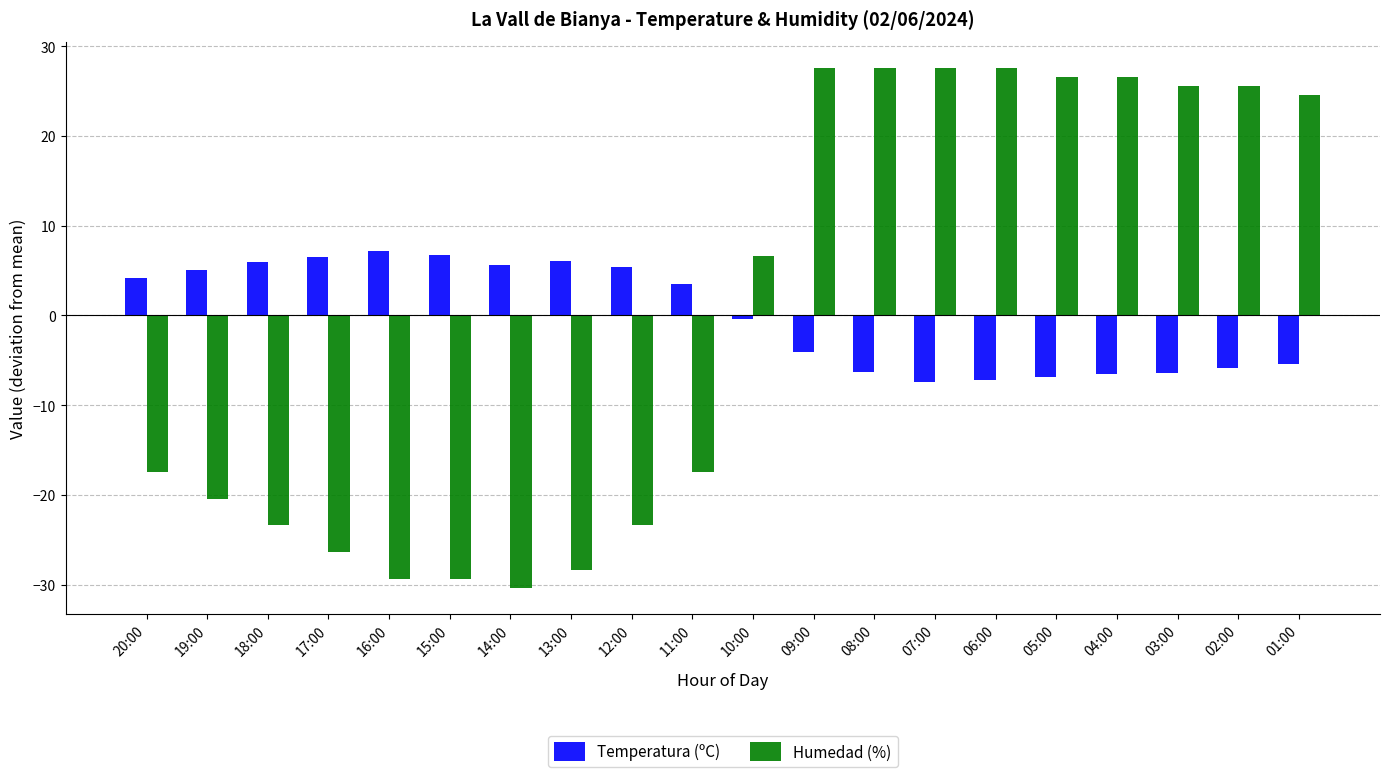

How many bars are there in total?

40